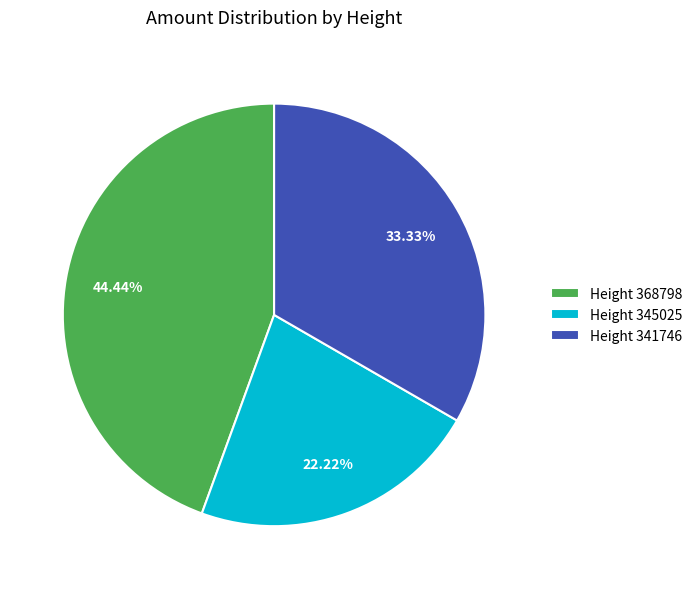

Rank the categories by value from lowest to highest.

Height 345025, Height 341746, Height 368798